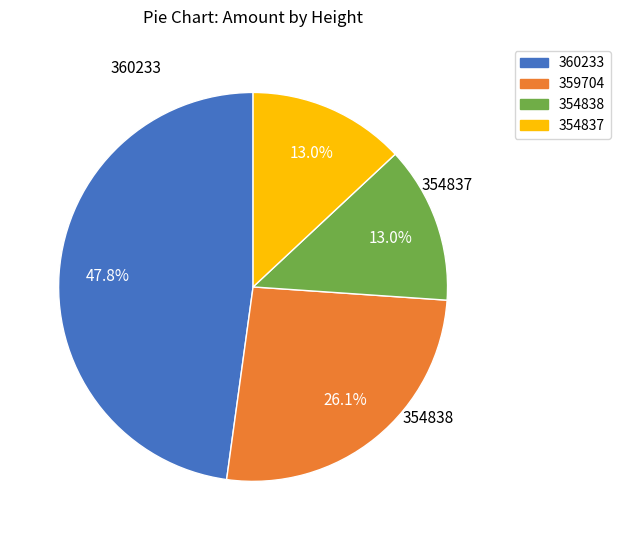

To the nearest percent, what is the difference between the largest and smallest slice percentages?

35%